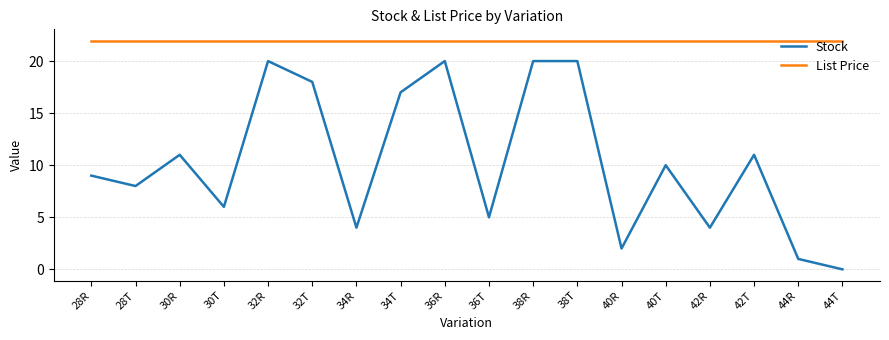

Between 42R and 44R, which series saw the biggest shift?

Stock